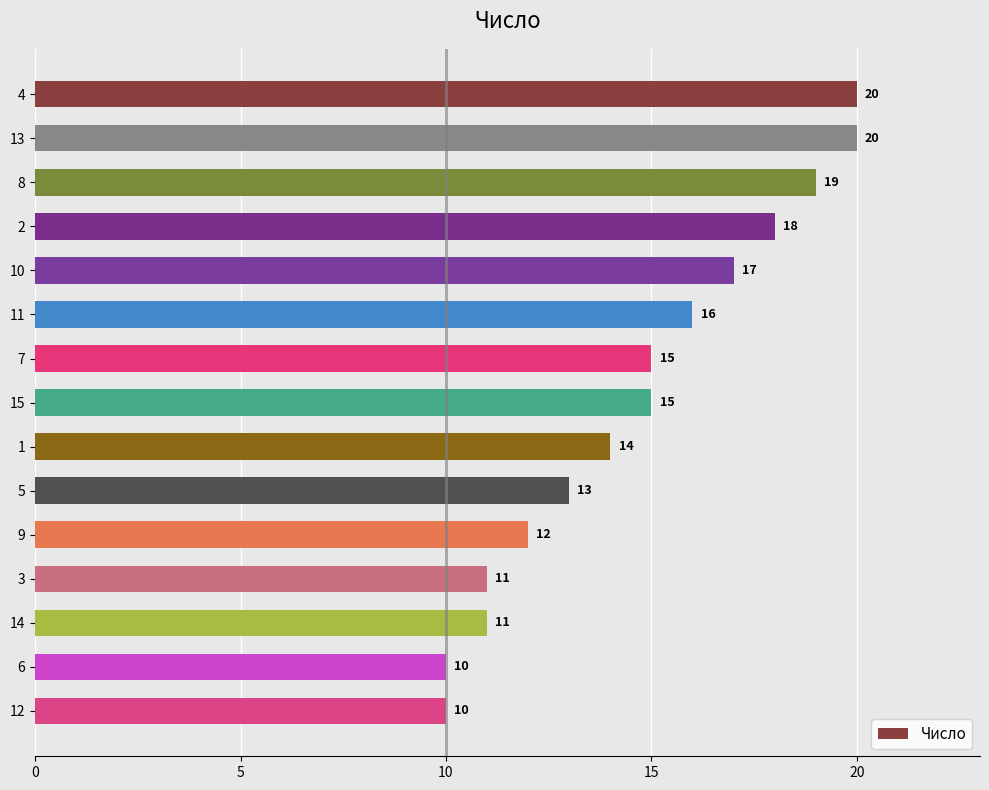

What is the label of the 4th bar from the bottom?

3